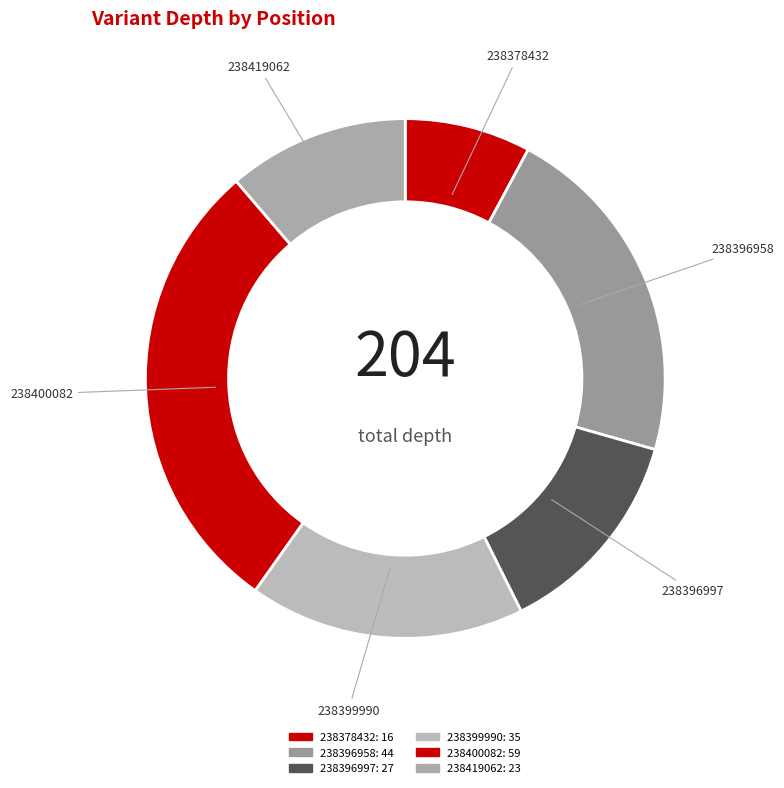

How many segments does this pie chart have?

6